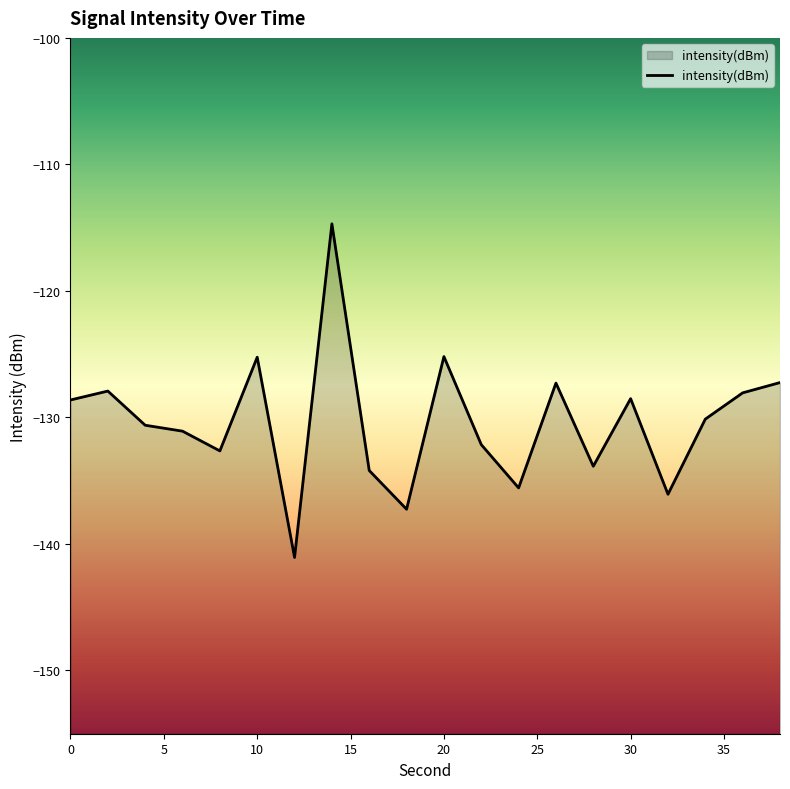

Is it true that the value at 36 is -80.0?

False